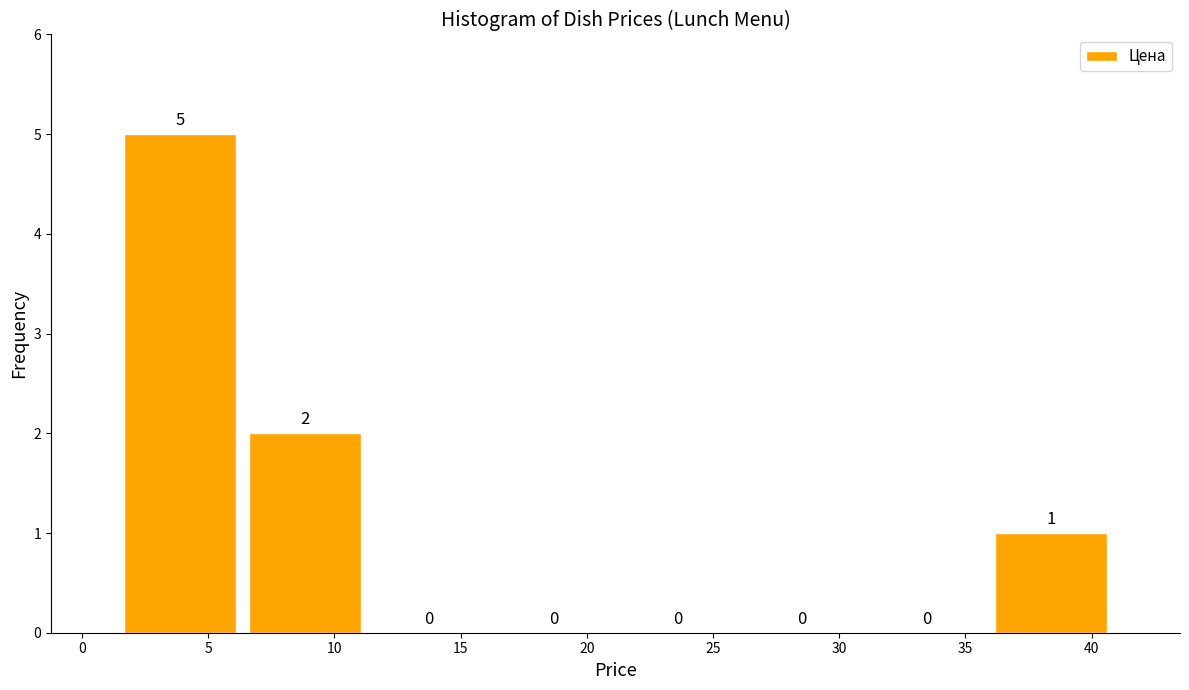

Reading left to right, transcribe this chart: for each bar, give the range it covers on the x-axis and its height. The bar edges are not printed on the chart, so give them approximately, as read against the axis.

1.5 to 6.5: 5
6.5 to 11.5: 2
11.5 to 16.0: 0
16.0 to 21.0: 0
21.0 to 26.0: 0
26.0 to 31.0: 0
31.0 to 36.0: 0
36.0 to 41.0: 1